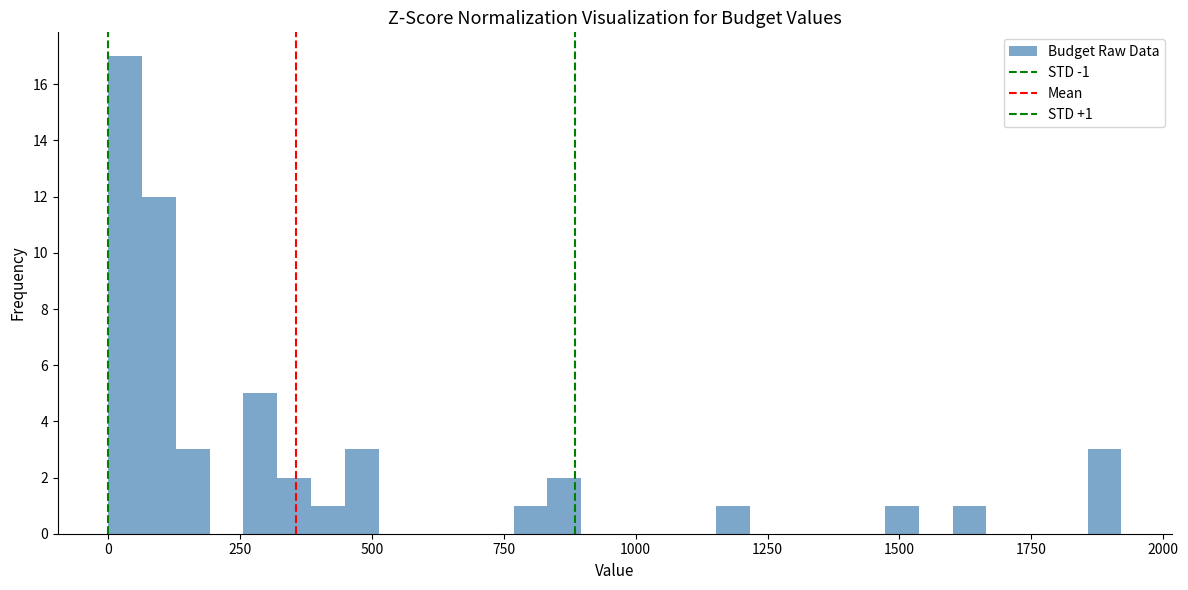

Around what value on the x-axis is the tallest bar? Give the approximate position of its centre, as read against the axis.

50